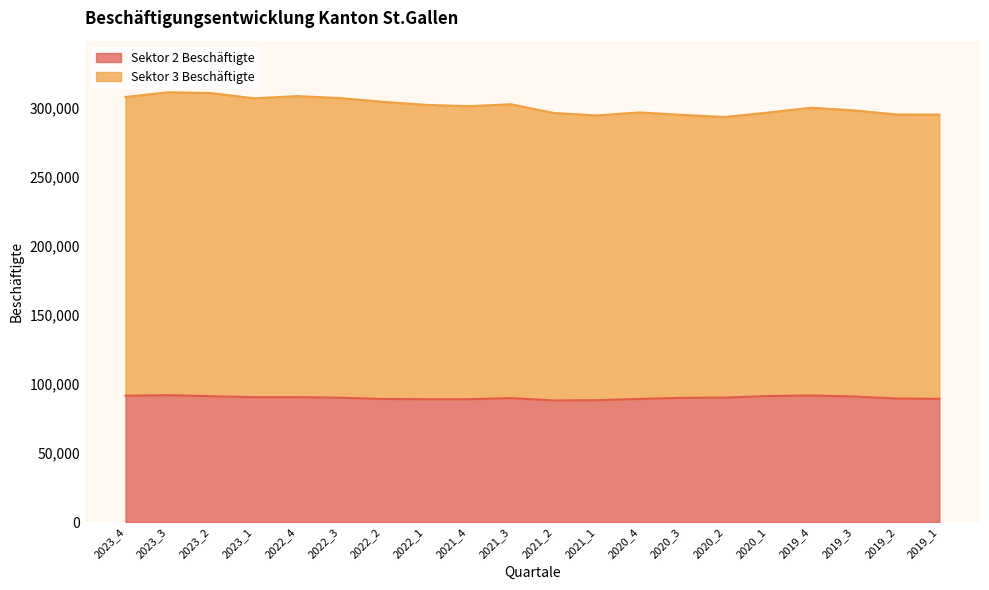

Count the number of data series in this chart.

2